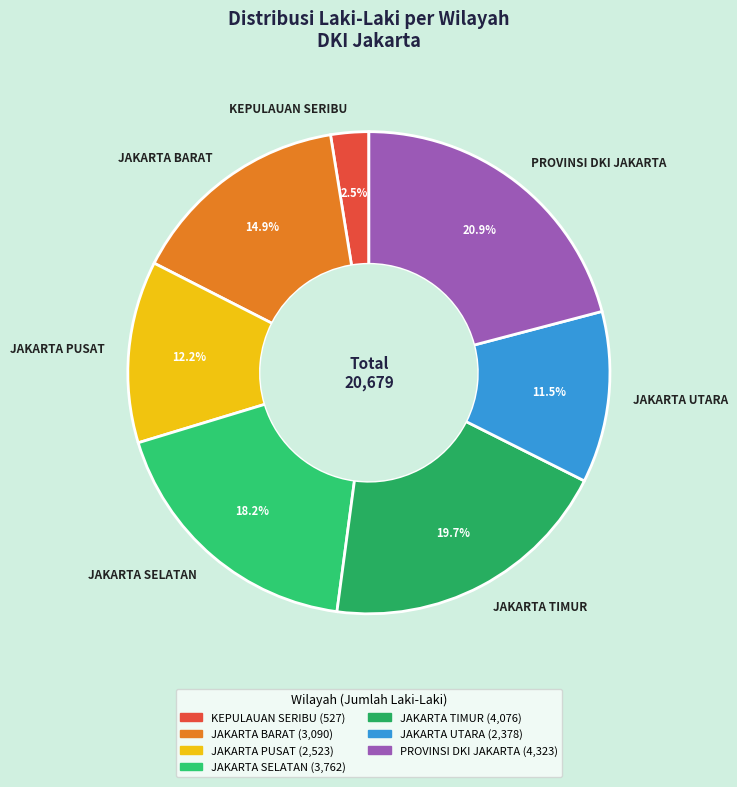

What percentage is the PROVINSI DKI JAKARTA slice, to the nearest percent?

21%